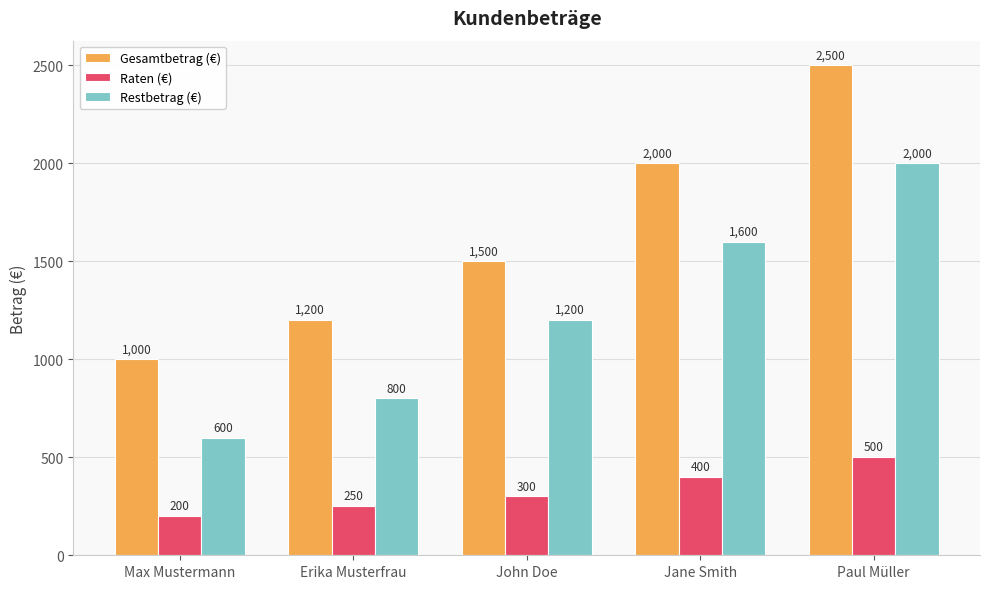

What is the greatest value displayed?

2500